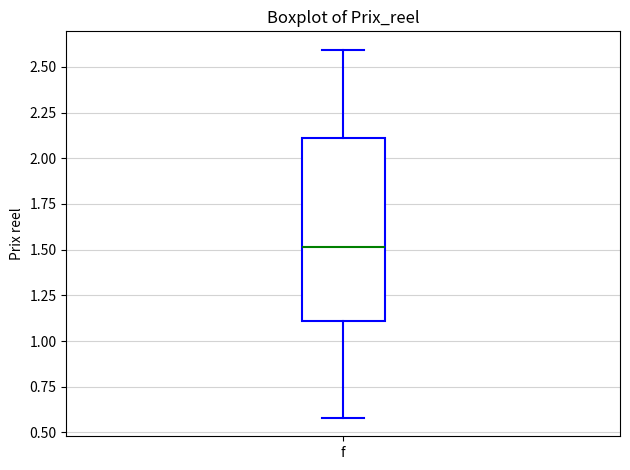

Where does the lower whisker of the box for f end on the y-axis? The values are not printed on the chart, so give them approximately, as read against the axis.

0.6